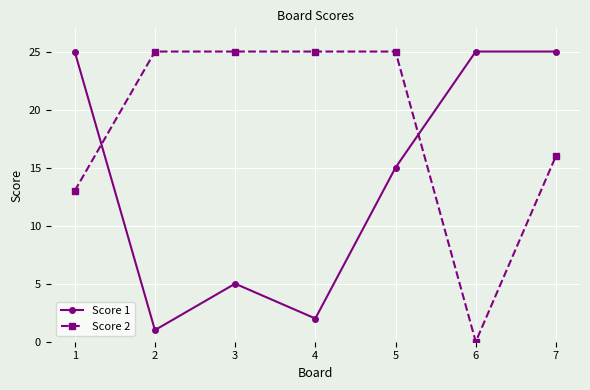

Does the chart display data point markers on the line(s)?

Yes